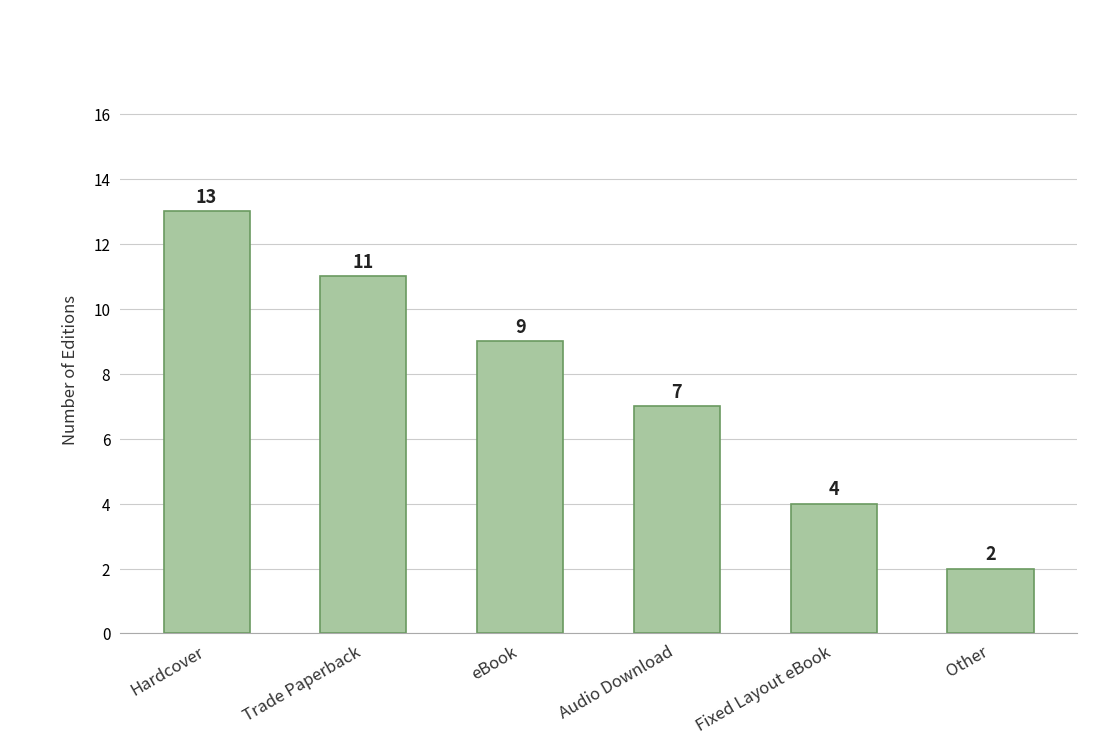

What is the label of the 2nd bar from the left?

Trade Paperback